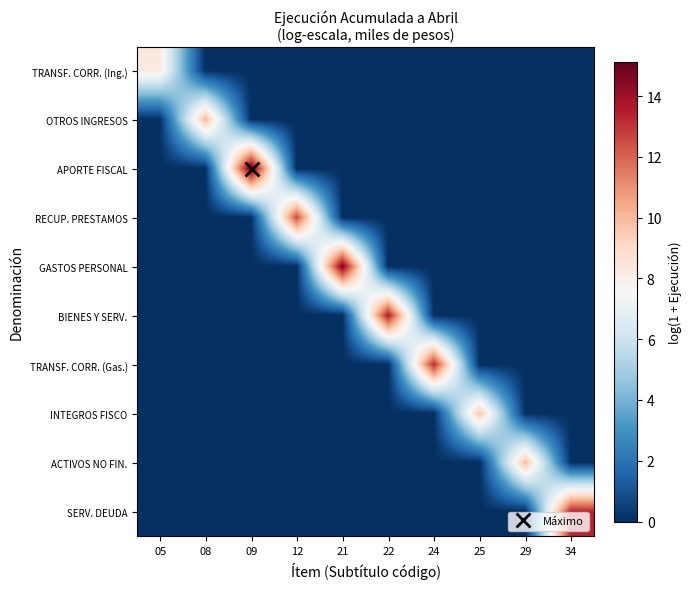

Reading left to right, extract all data points from this chart.

TRANSF. CORR. (Ing.): 05=8.3	08=0.0	09=0.0	12=0.0	21=0.0	22=0.0	24=0.0	25=0.0	29=0.0	34=0.0
OTROS INGRESOS: 05=0.0	08=10.1	09=0.0	12=0.0	21=0.0	22=0.0	24=0.0	25=0.0	29=0.0	34=0.0
APORTE FISCAL: 05=0.0	08=0.0	09=15.1	12=0.0	21=0.0	22=0.0	24=0.0	25=0.0	29=0.0	34=0.0
RECUP. PRESTAMOS: 05=0.0	08=0.0	09=0.0	12=12.5	21=0.0	22=0.0	24=0.0	25=0.0	29=0.0	34=0.0
GASTOS PERSONAL: 05=0.0	08=0.0	09=0.0	12=0.0	21=14.6	22=0.0	24=0.0	25=0.0	29=0.0	34=0.0
BIENES Y SERV.: 05=0.0	08=0.0	09=0.0	12=0.0	21=0.0	22=13.6	24=0.0	25=0.0	29=0.0	34=0.0
TRANSF. CORR. (Gas.): 05=0.0	08=0.0	09=0.0	12=0.0	21=0.0	22=0.0	24=13.2	25=0.0	29=0.0	34=0.0
INTEGROS FISCO: 05=0.0	08=0.0	09=0.0	12=0.0	21=0.0	22=0.0	24=0.0	25=9.7	29=0.0	34=0.0
ACTIVOS NO FIN.: 05=0.0	08=0.0	09=0.0	12=0.0	21=0.0	22=0.0	24=0.0	25=0.0	29=10.0	34=0.0
SERV. DEUDA: 05=0.0	08=0.0	09=0.0	12=0.0	21=0.0	22=0.0	24=0.0	25=0.0	29=0.0	34=13.3